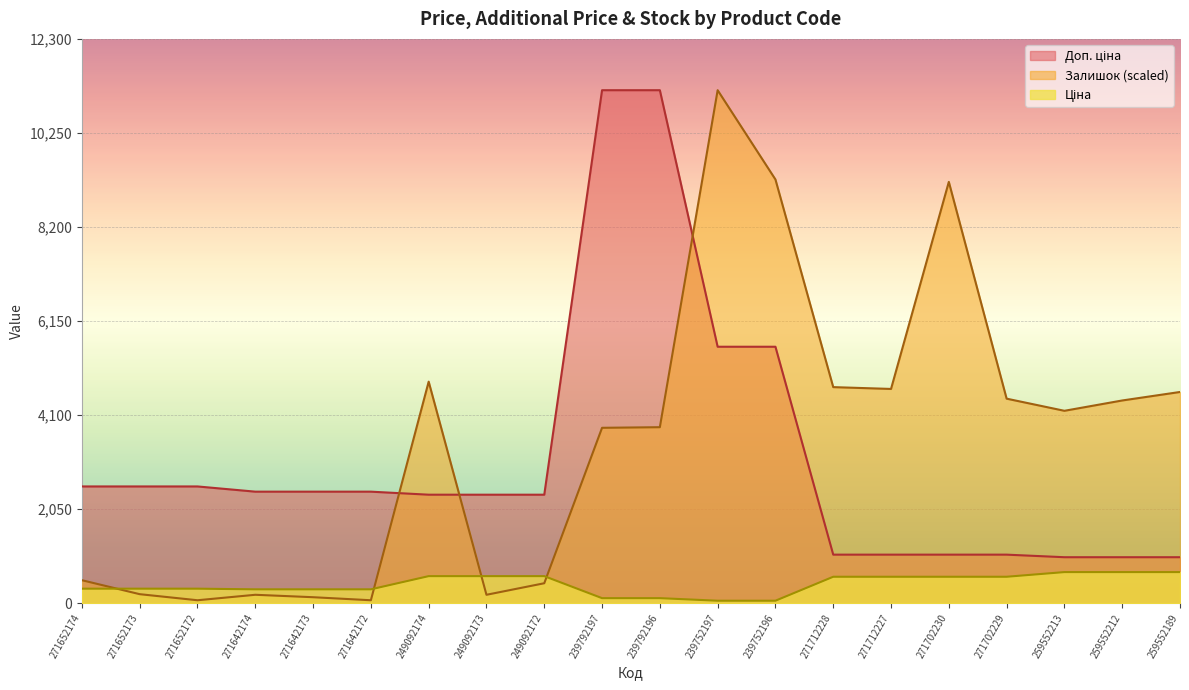

What is the value of the Залишок point at the 11th from the left?

3837.6